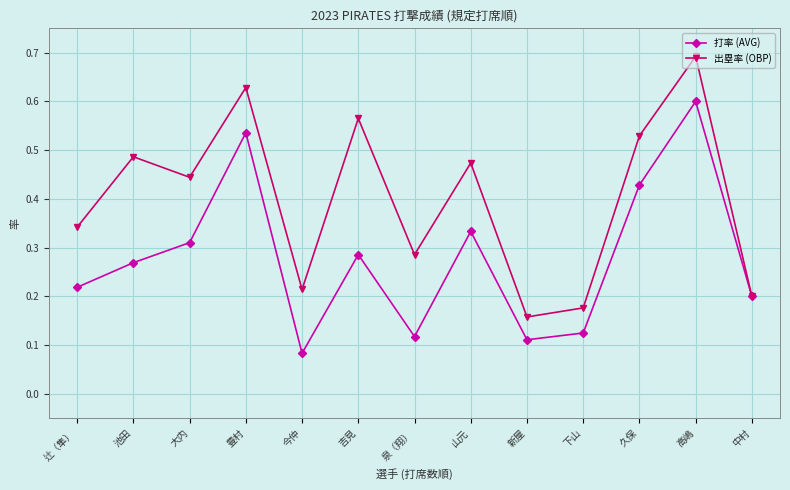

Which series changed the most between 辻（隼） and 今仲?

打率 (AVG)